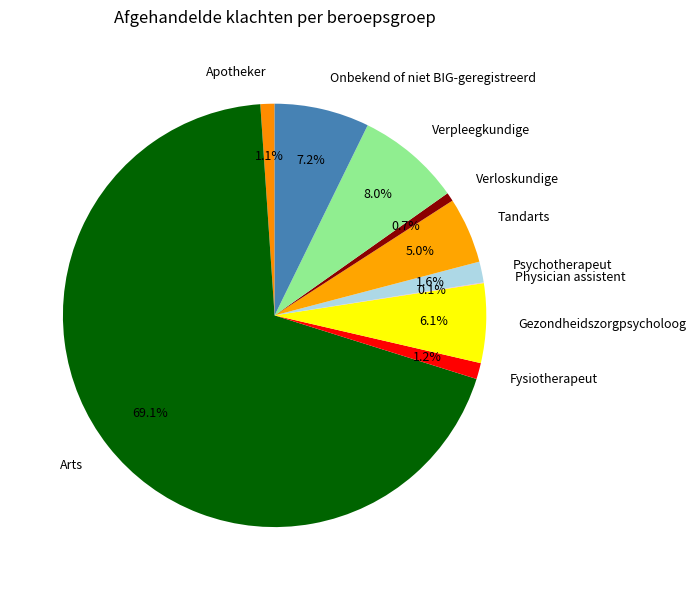

To the nearest percent, what percentage of the pie is Tandarts?

5%